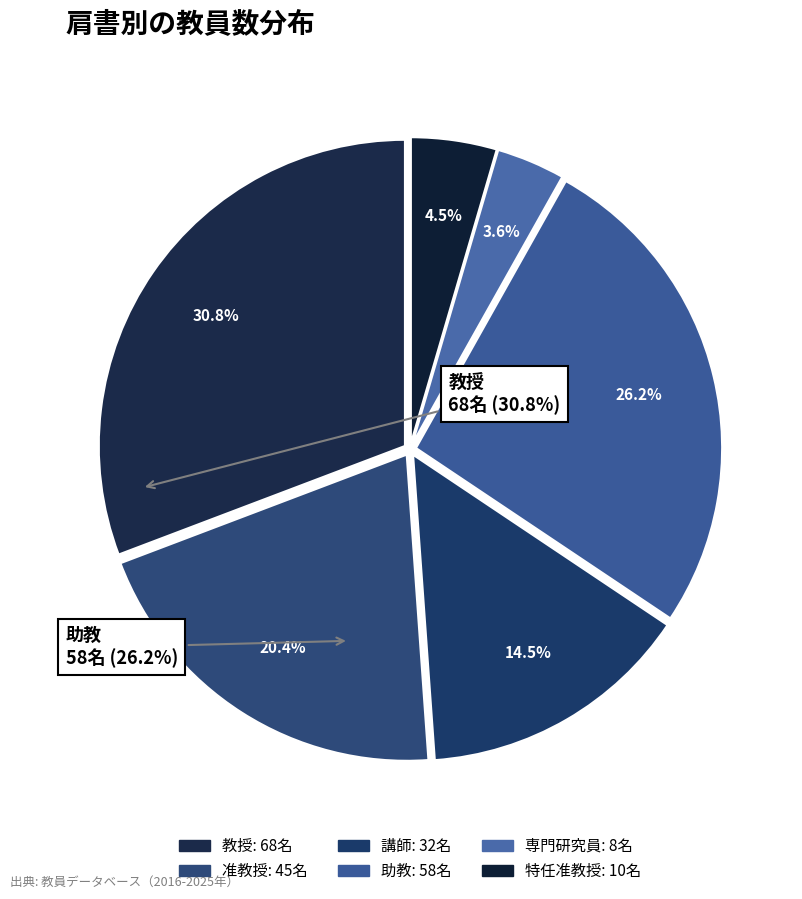

Combined, what portion of the pie is 講師 and 特任准教授?

19.0%